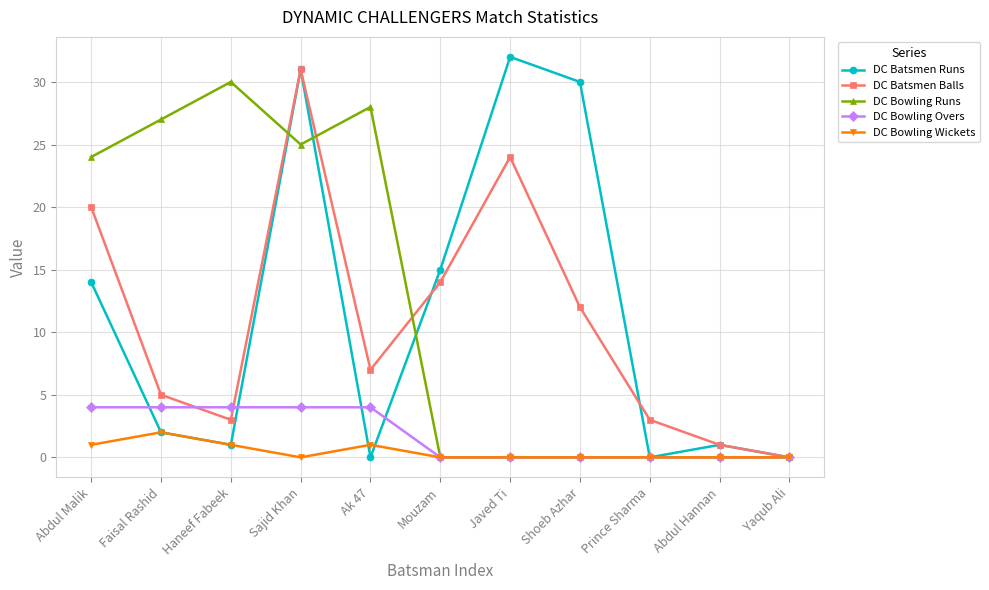

How many interior local peaks does the DC Batsmen Balls series have?

2